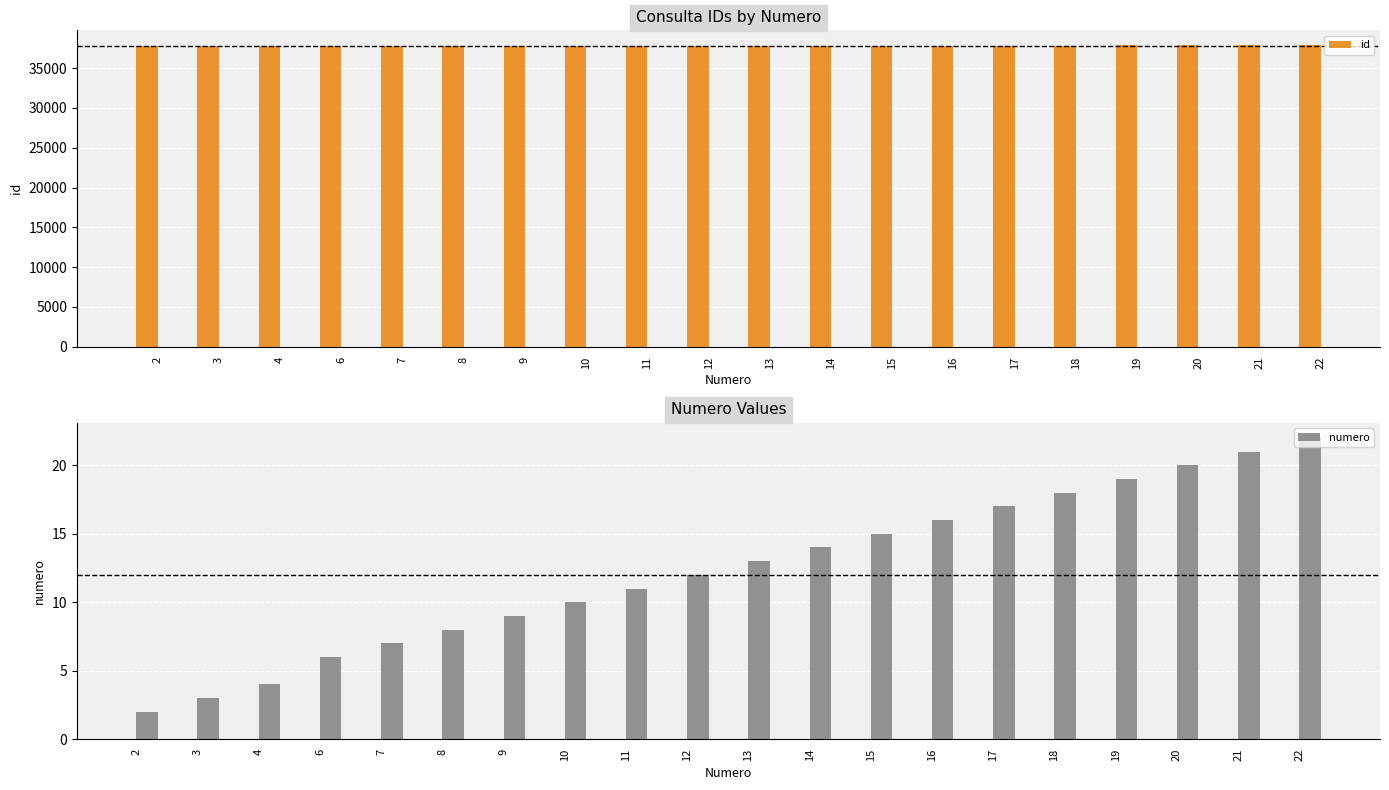

Reading left to right, extract all data points from this chart.

id: 2=37776	3=37777	4=37780	6=37793	7=37794	8=37796	9=37797	10=37798	11=37799	12=37800	13=37801	14=37807	15=37828	16=37829	17=37837	18=37840	19=37856	20=37857	21=37858	22=37859
numero: 2=2	3=3	4=4	6=6	7=7	8=8	9=9	10=10	11=11	12=12	13=13	14=14	15=15	16=16	17=17	18=18	19=19	20=20	21=21	22=22